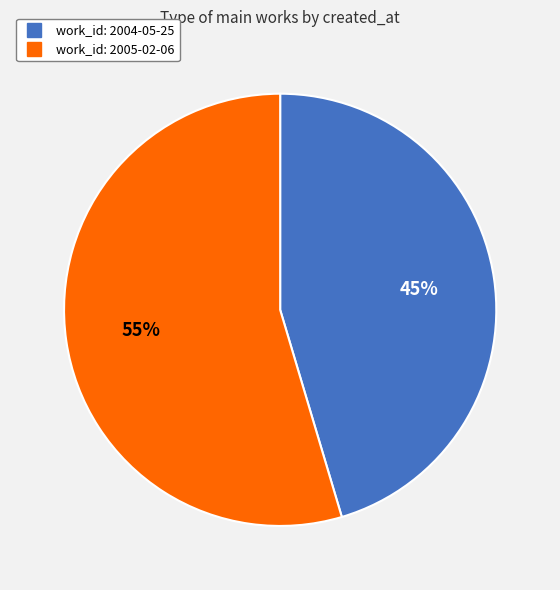

Is there a majority slice in this chart?

Yes